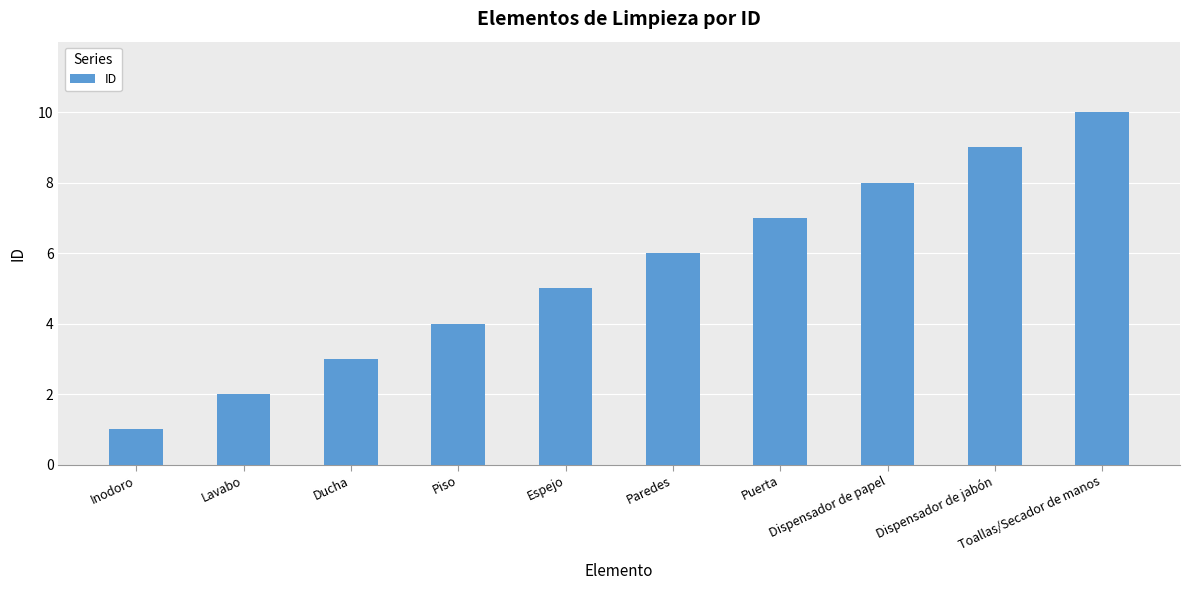

What is the sum of all values?

55